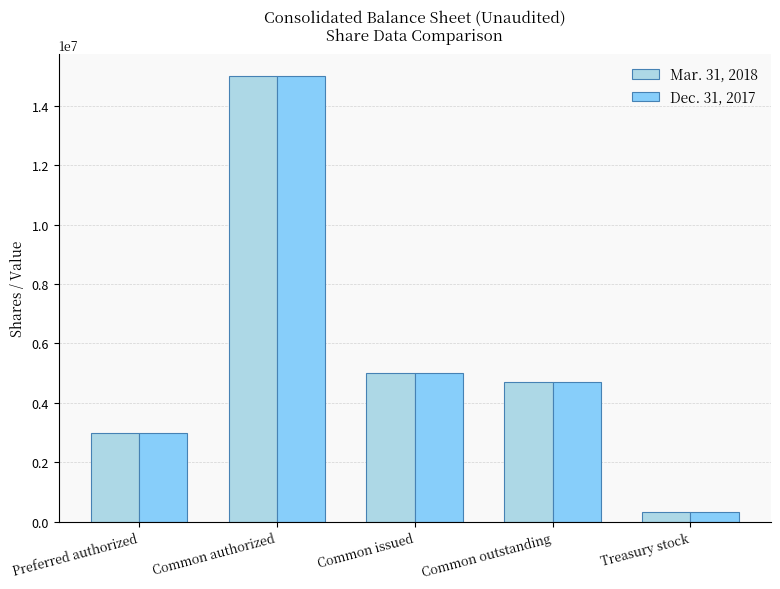

What is the total value across all series at Common issued?

10019237